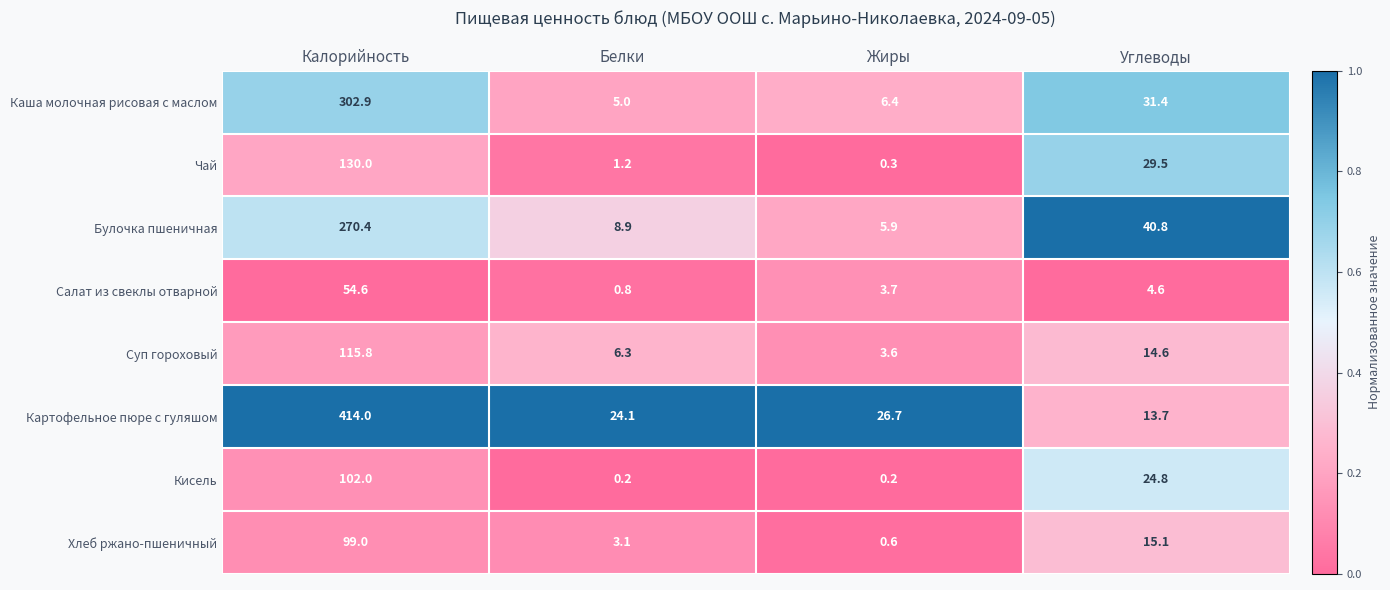

List the labels in order of Каша молочная рисовая с маслом value, smallest first.

Белки, Жиры, Углеводы, Калорийность